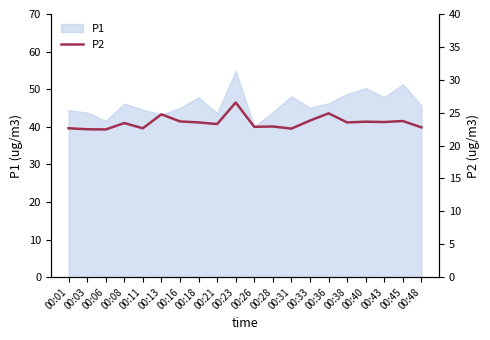

True or false: P1 has a value of 72.6 at 00:06.

False